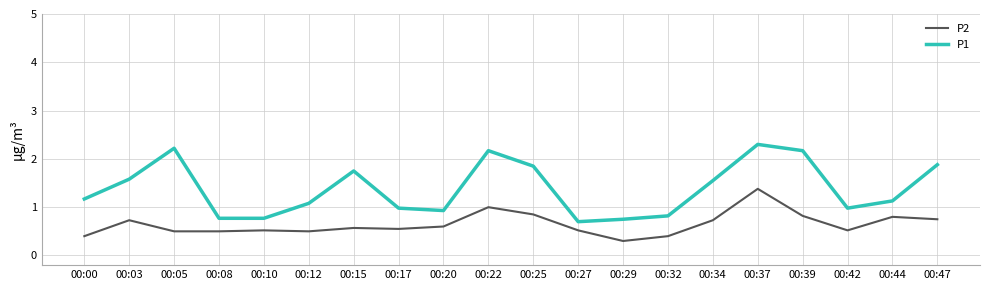

Which series changed the most between 00:22 and 00:37?

P2